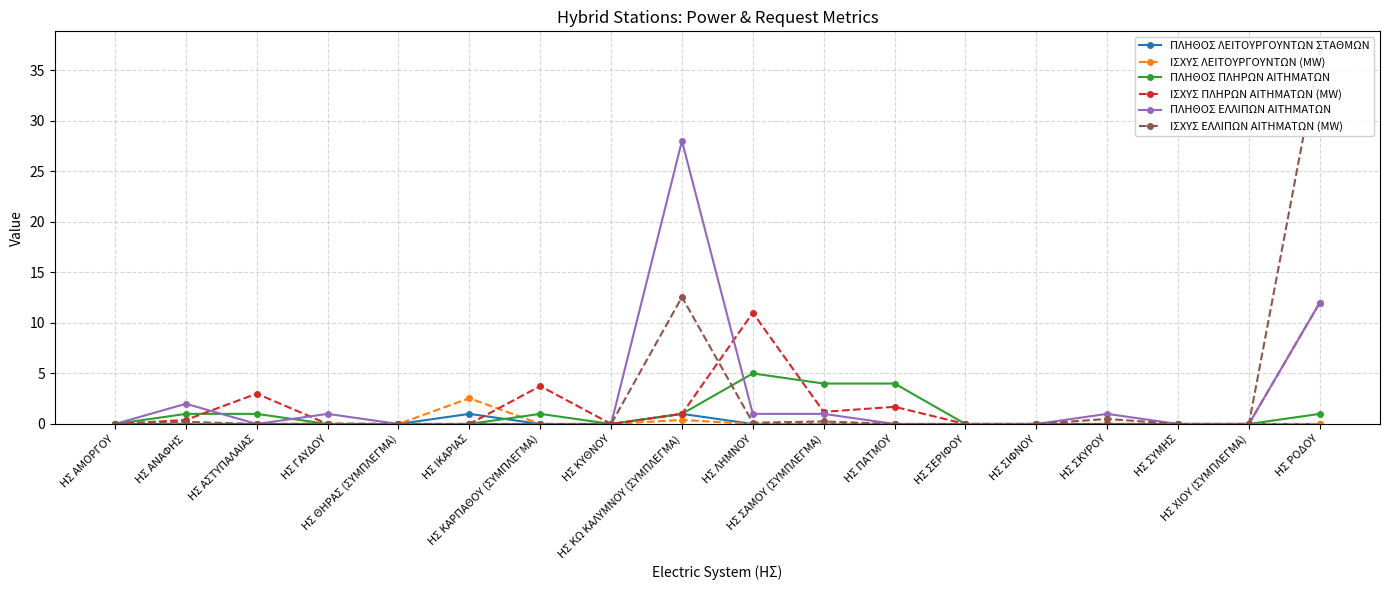

Is the value of ΙΣΧΥΣ ΛΕΙΤΟΥΡΓΟΥΝΤΩΝ (MW) at ΗΣ ΑΝΑΦΗΣ greater than the value of ΠΛΗΘΟΣ ΛΕΙΤΟΥΡΓΟΥΝΤΩΝ ΣΤΑΘΜΩΝ at ΗΣ ΣΚΥΡΟΥ?

No